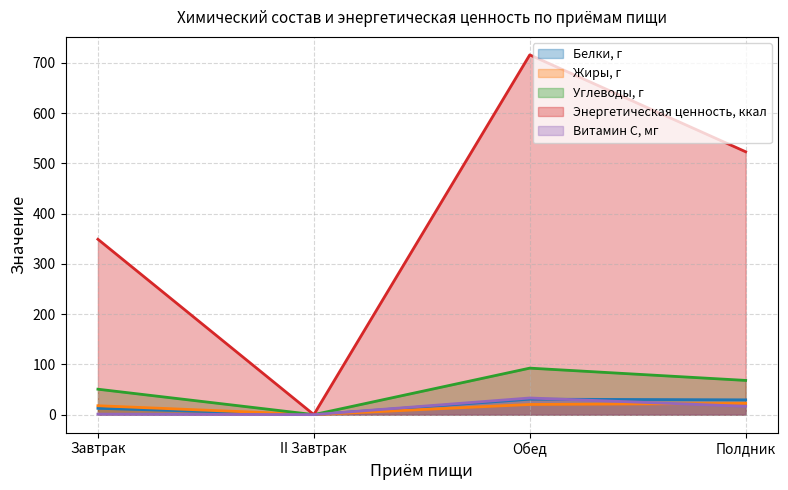

Is the value of Энергетическая ценность, ккал at Завтрак greater than the value of Жиры, г at Завтрак?

Yes